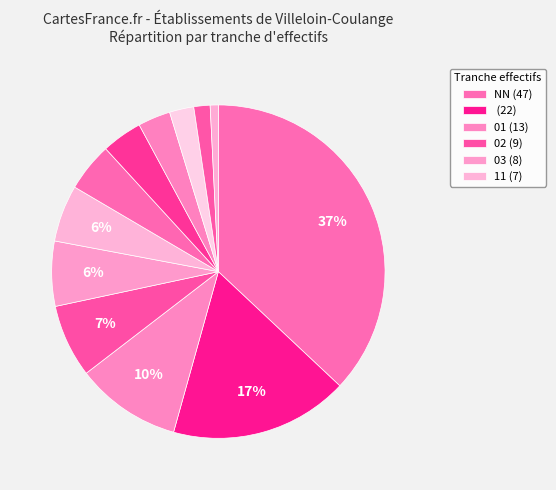

Count the number of slices in the pie.

12